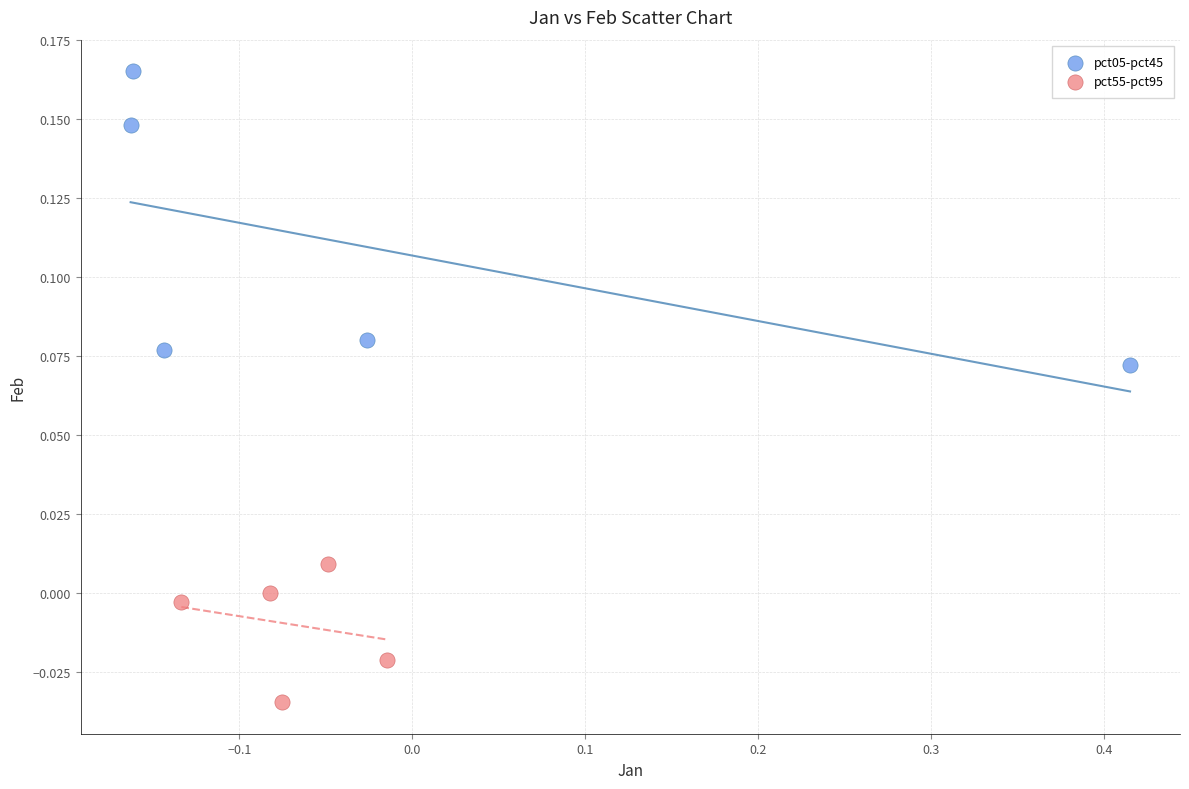

Which series contains the highest Y value?

pct05-pct45